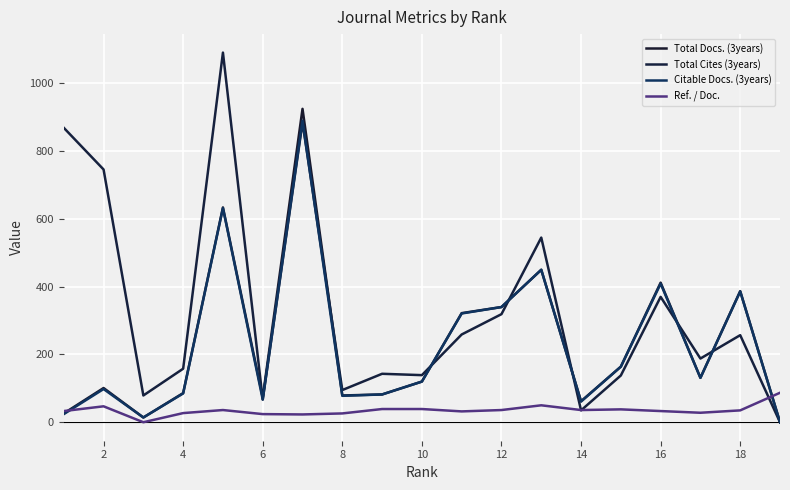

How many values in Total Docs. (3years) are above zero?

18